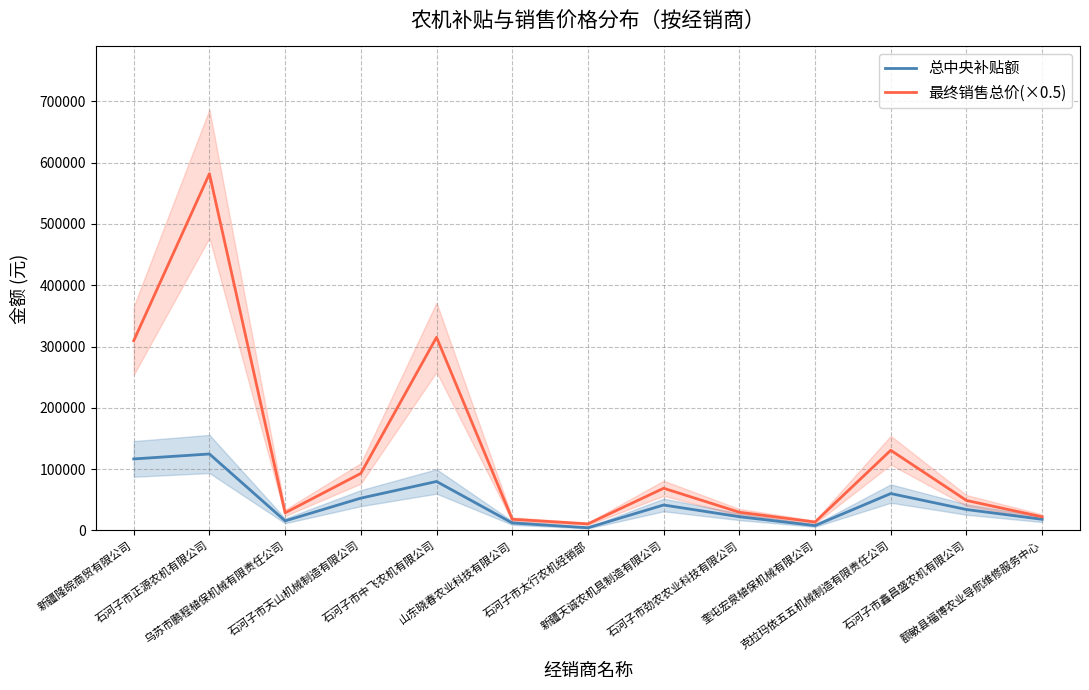

True or false: 总中央补贴额 and 最终销售总价(×0.5) intersect in this chart.

False